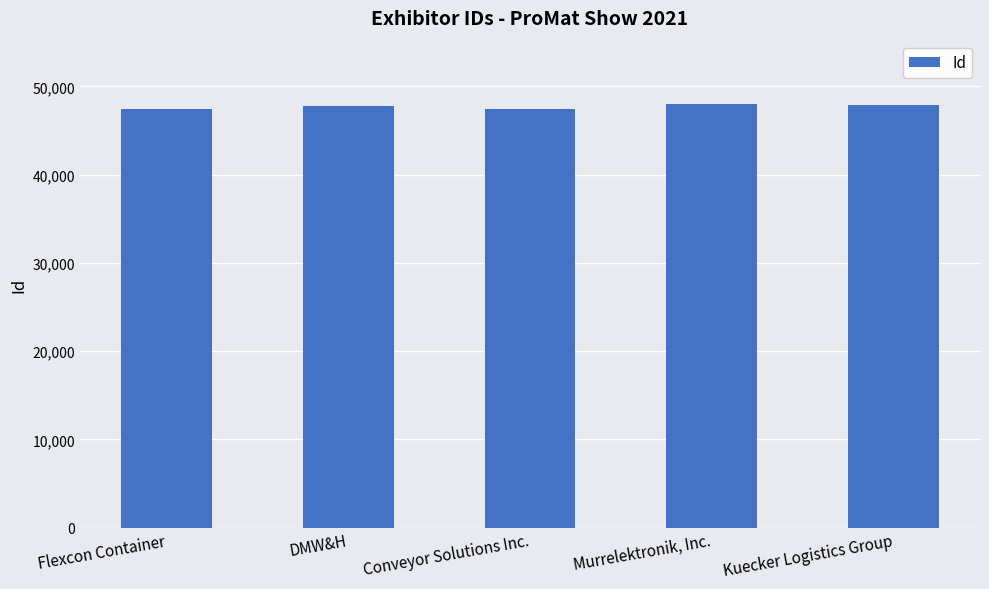

The value at Flexcon Container is 47494. True or false?

True